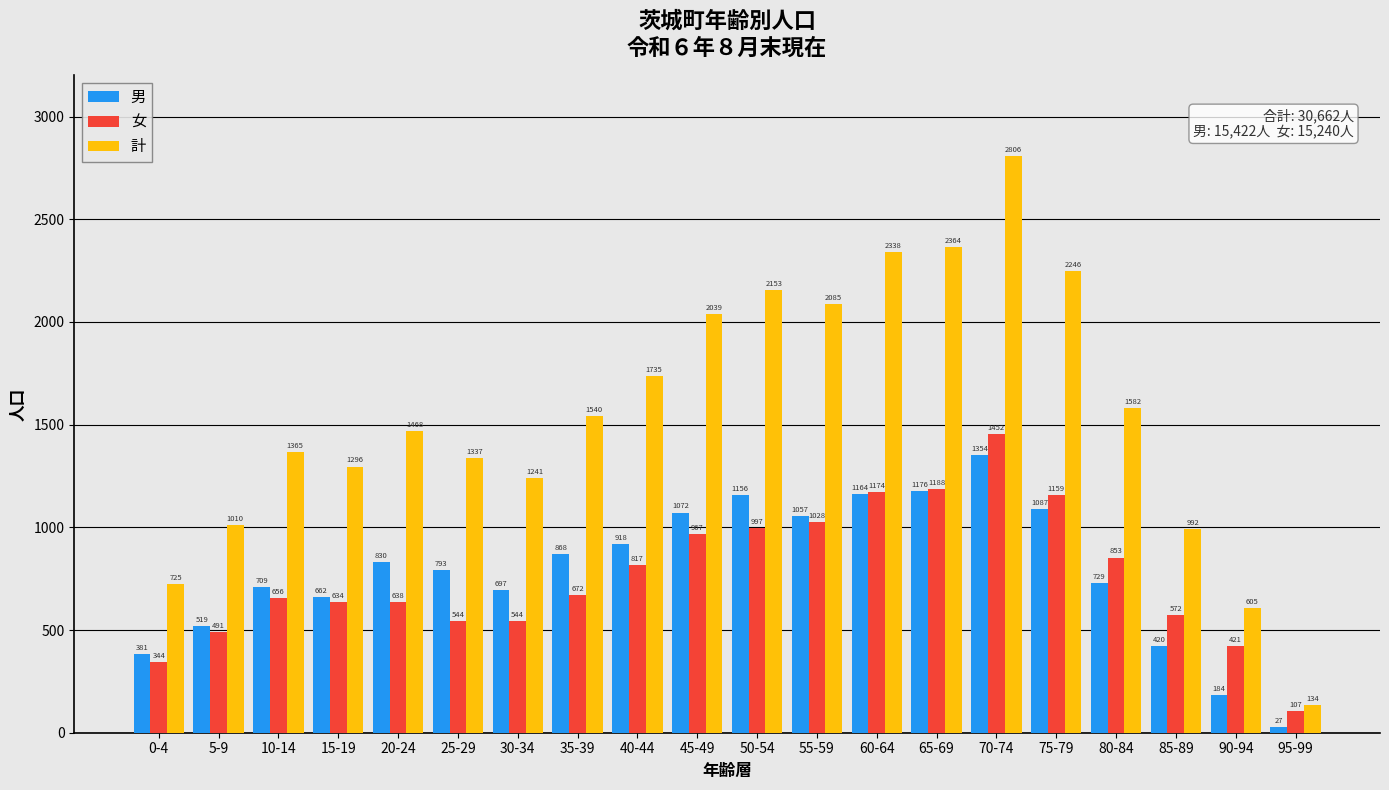

How many data points does each series have?

20